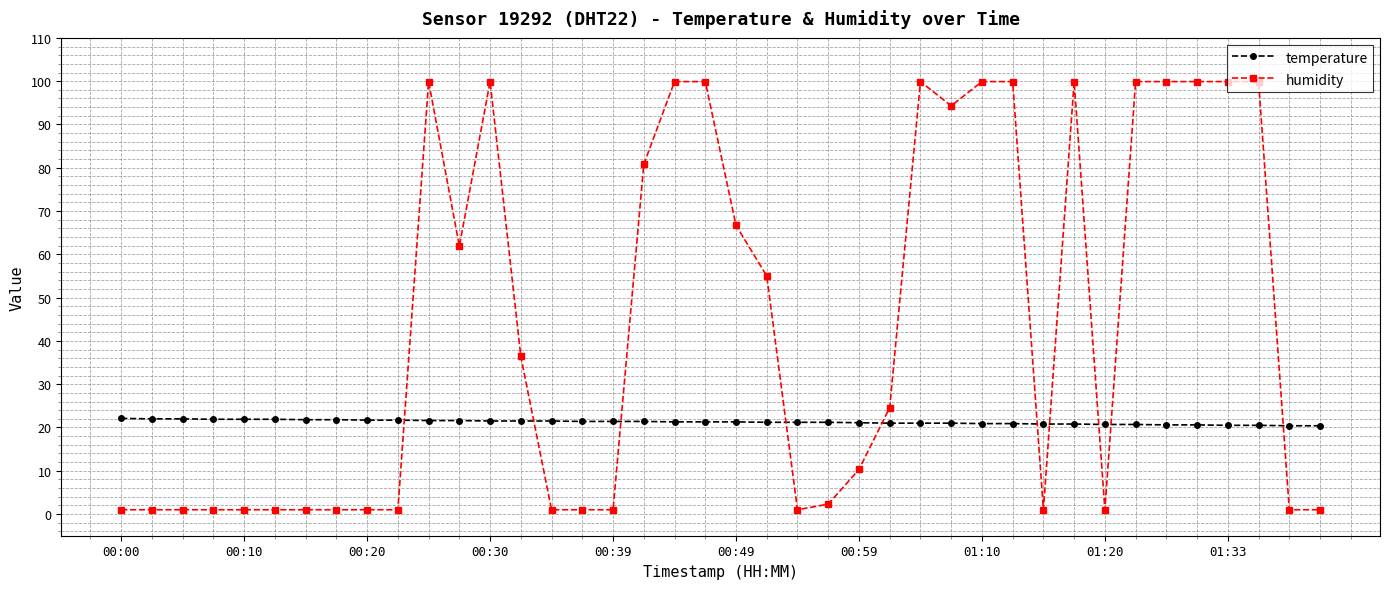

How many distinct data groups are displayed?

2